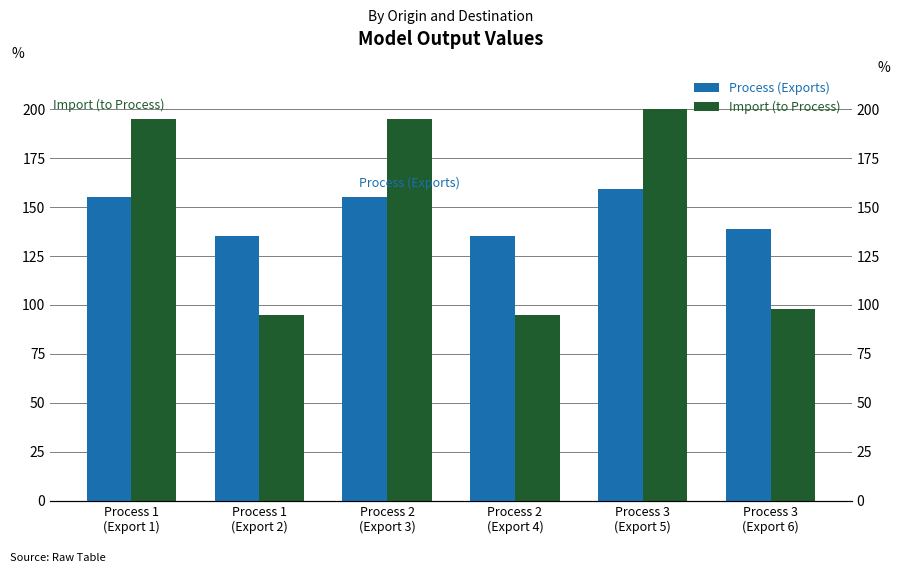

Reading left to right, list all the values displayed in this chart.

Process (Exports): 155.0	135.0	155.0	135.0	159.0	139.0
Import (to Process): 195.0	95.0	195.0	95.0	200.0	97.8